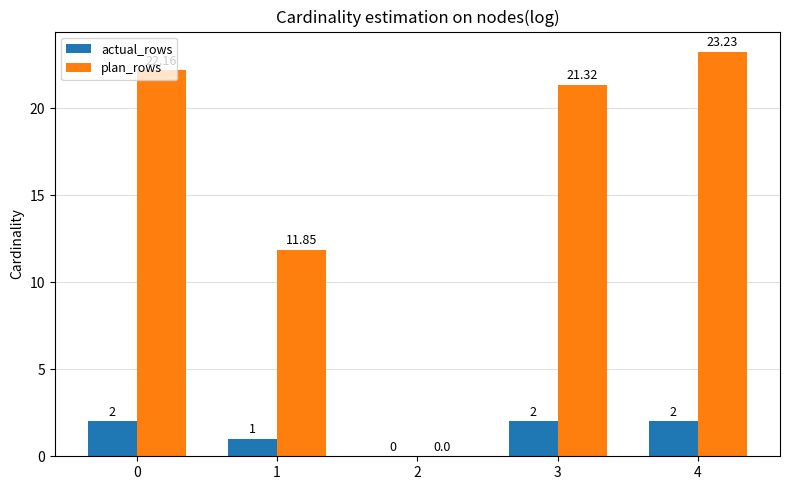

Which series has the largest total across all categories?

plan_rows